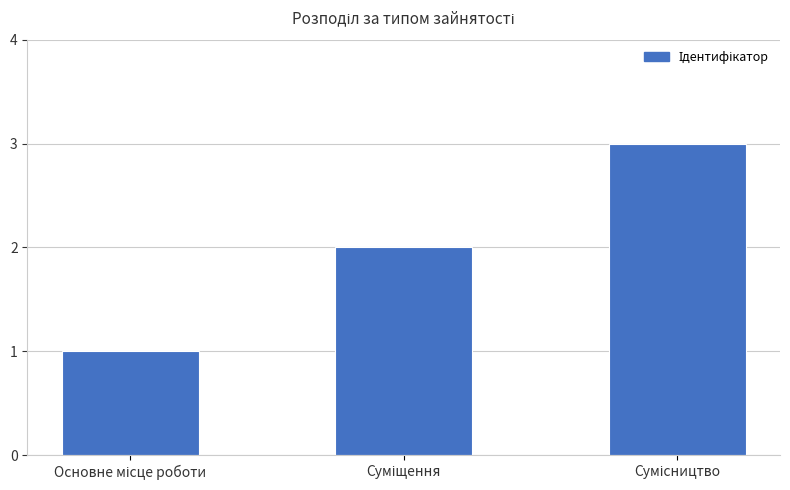

What is the sum of all values?

6